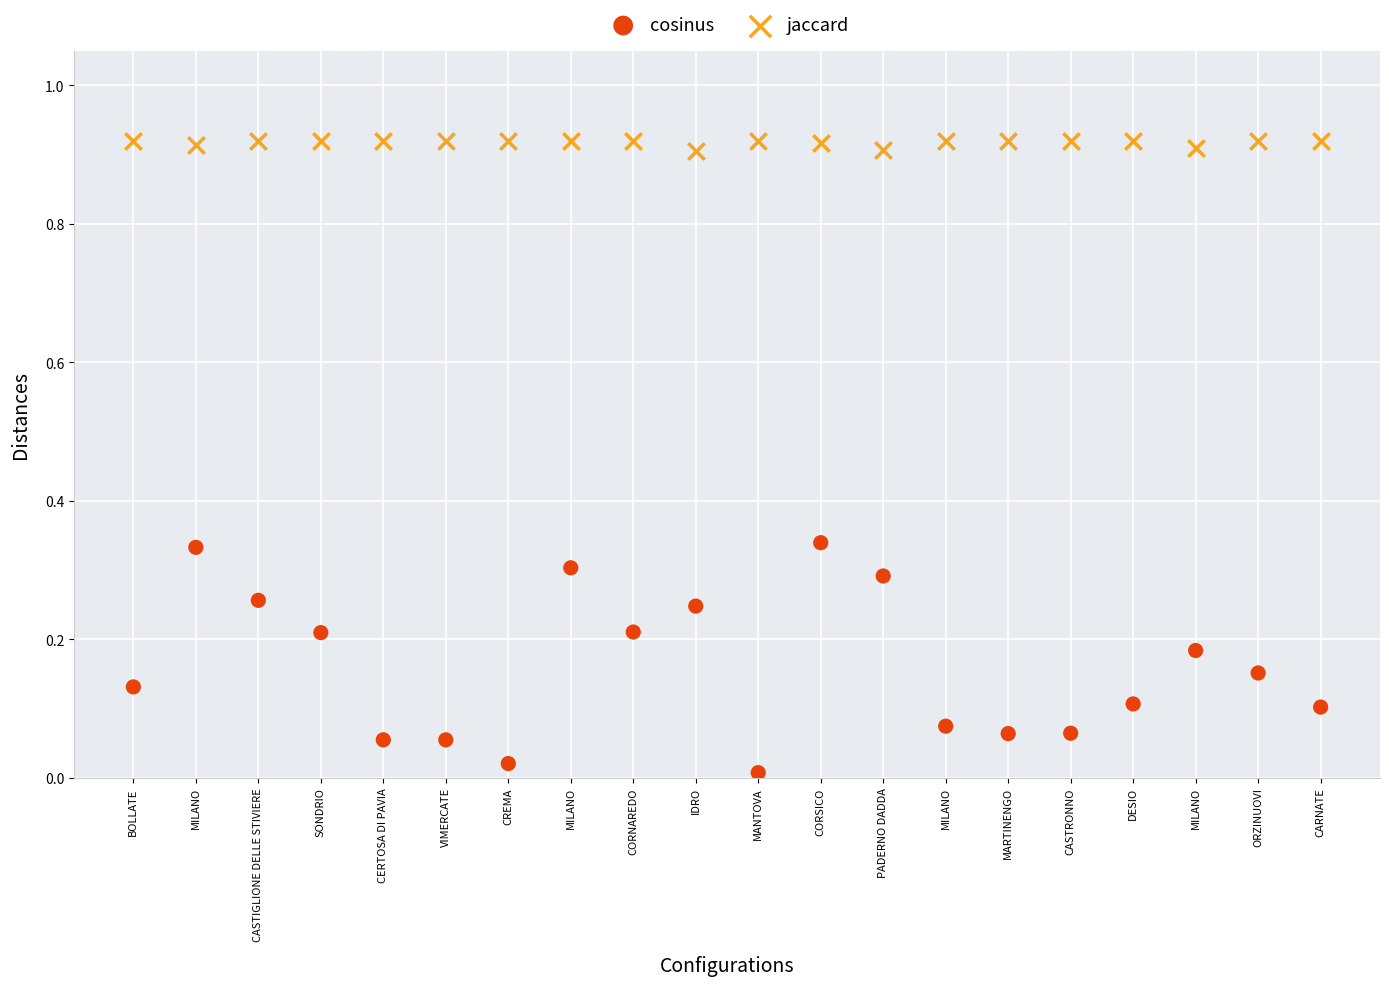

Which series contains the highest Y value?

jaccard